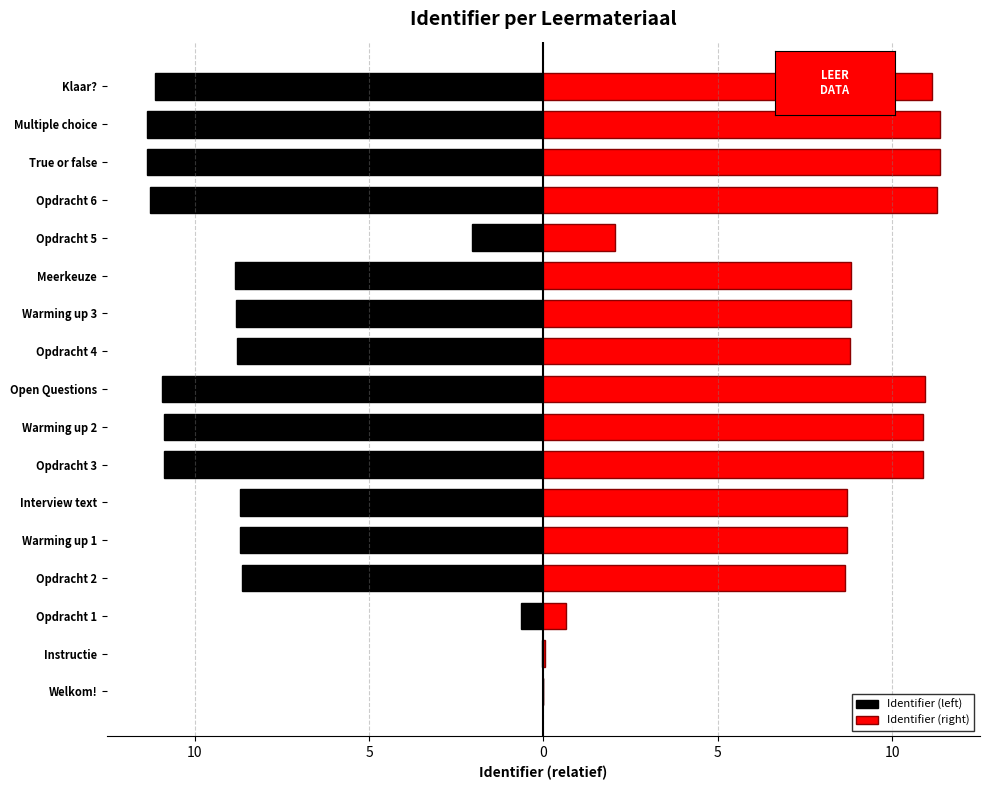

Between Welkom! and Open Questions, which series saw the biggest shift?

Identifier (left)